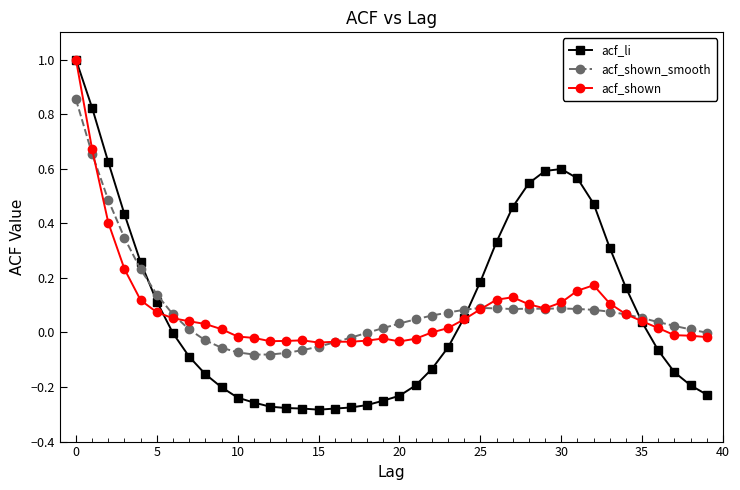

How many lines are shown in the chart?

3